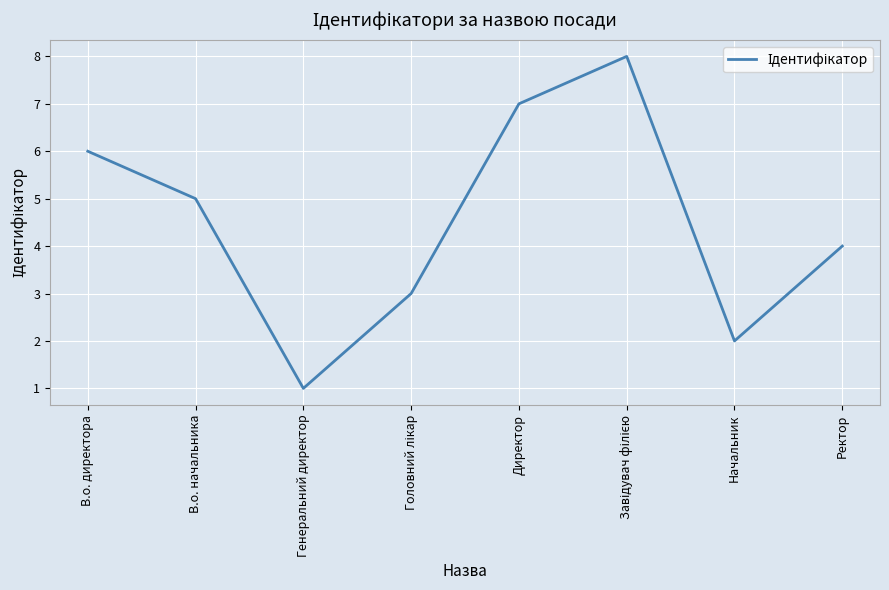

What position from the right is Директор?

4